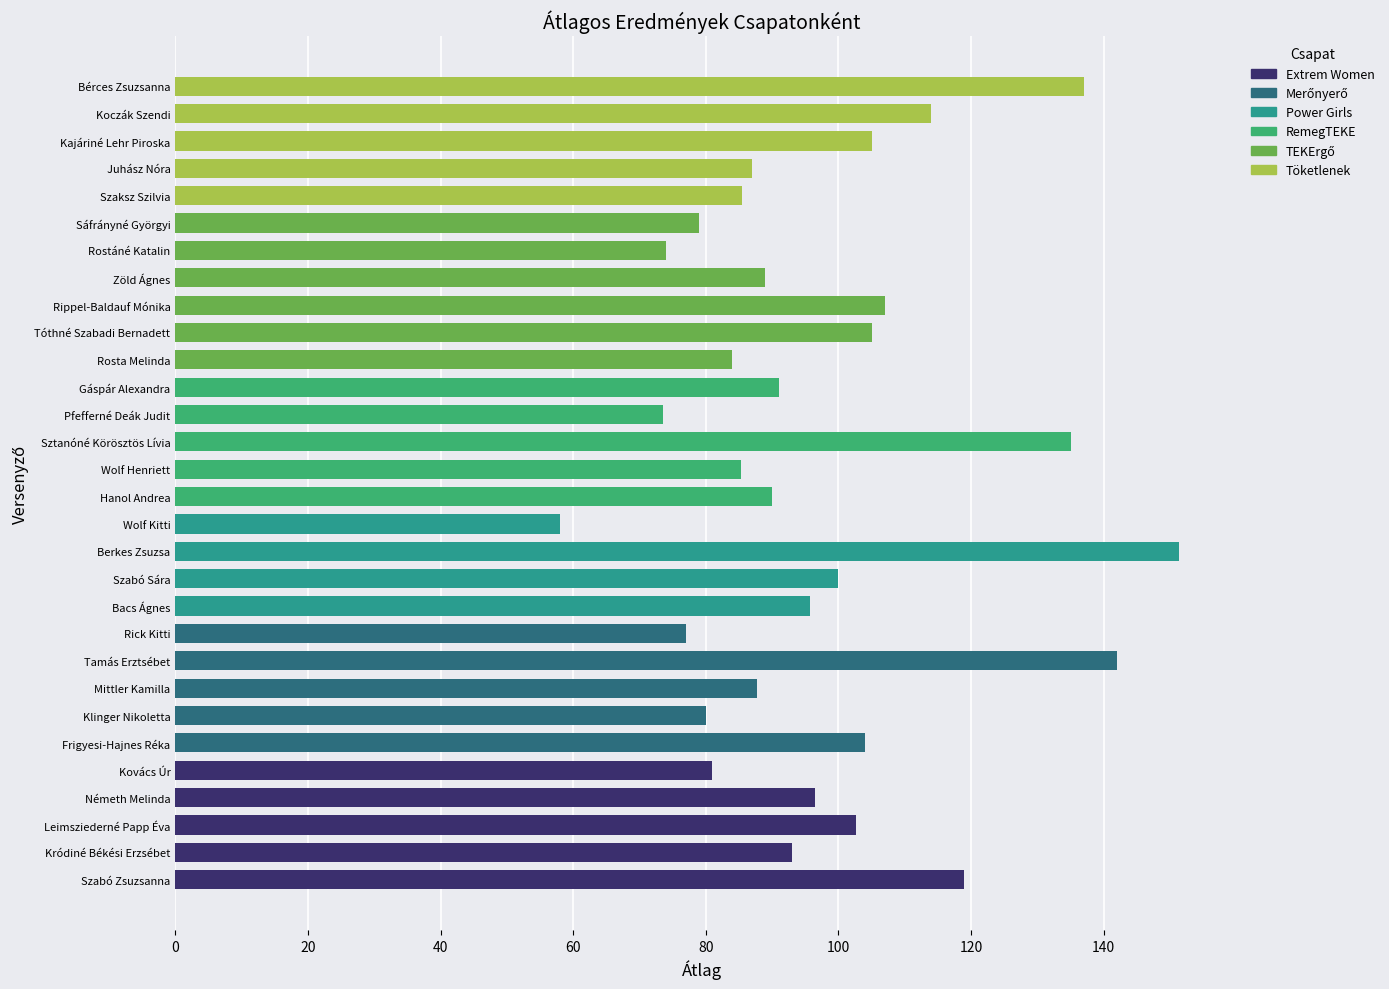

How many distinct data groups are displayed?

1